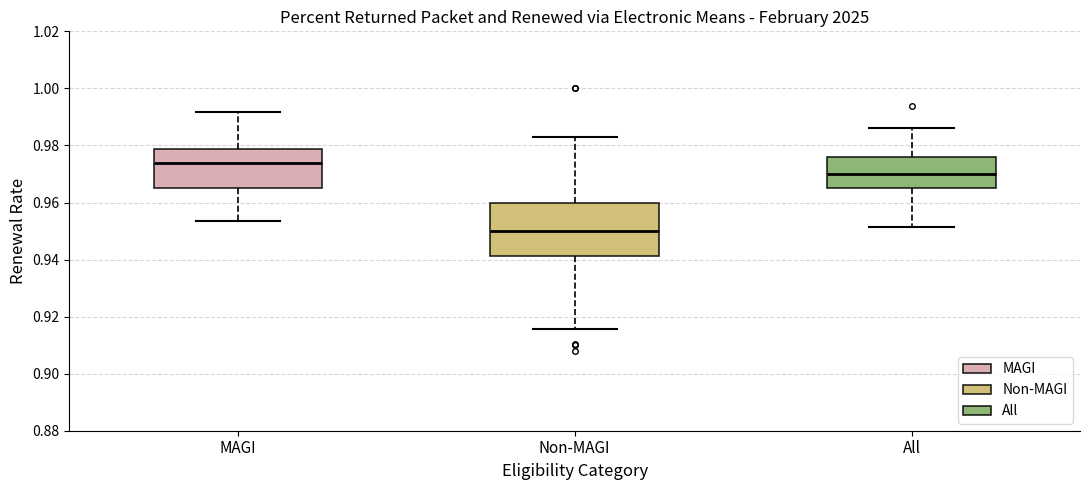

Reading left to right, read every box against the y-axis: the position of its median line, the range the box covers, and the ends of its whiskers. The values are not printed on the chart, so give them approximately, as read against the axis.

MAGI: median 0.974, box 0.966 to 0.978, whiskers 0.954 to 0.992
Non-MAGI: median 0.950, box 0.942 to 0.960, whiskers 0.916 to 0.984
All: median 0.970, box 0.966 to 0.976, whiskers 0.952 to 0.986